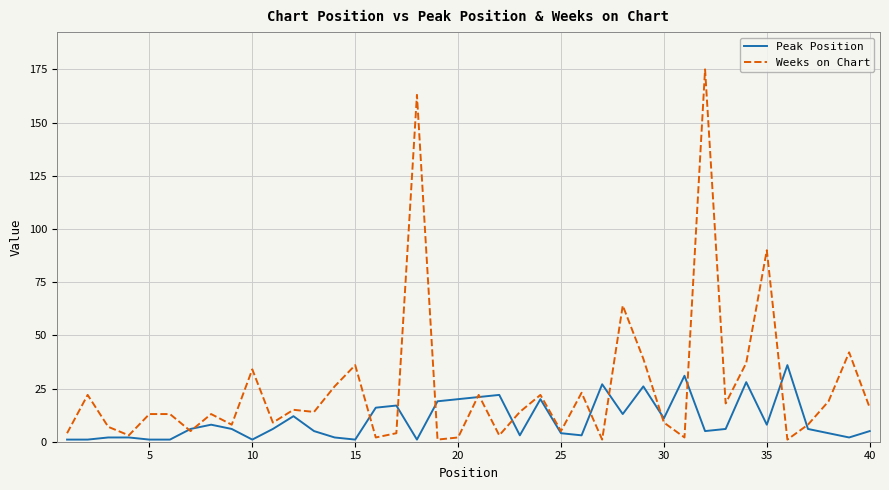

Rank the series by their maximum value, from highest to lowest.

Weeks on Chart, Peak Position